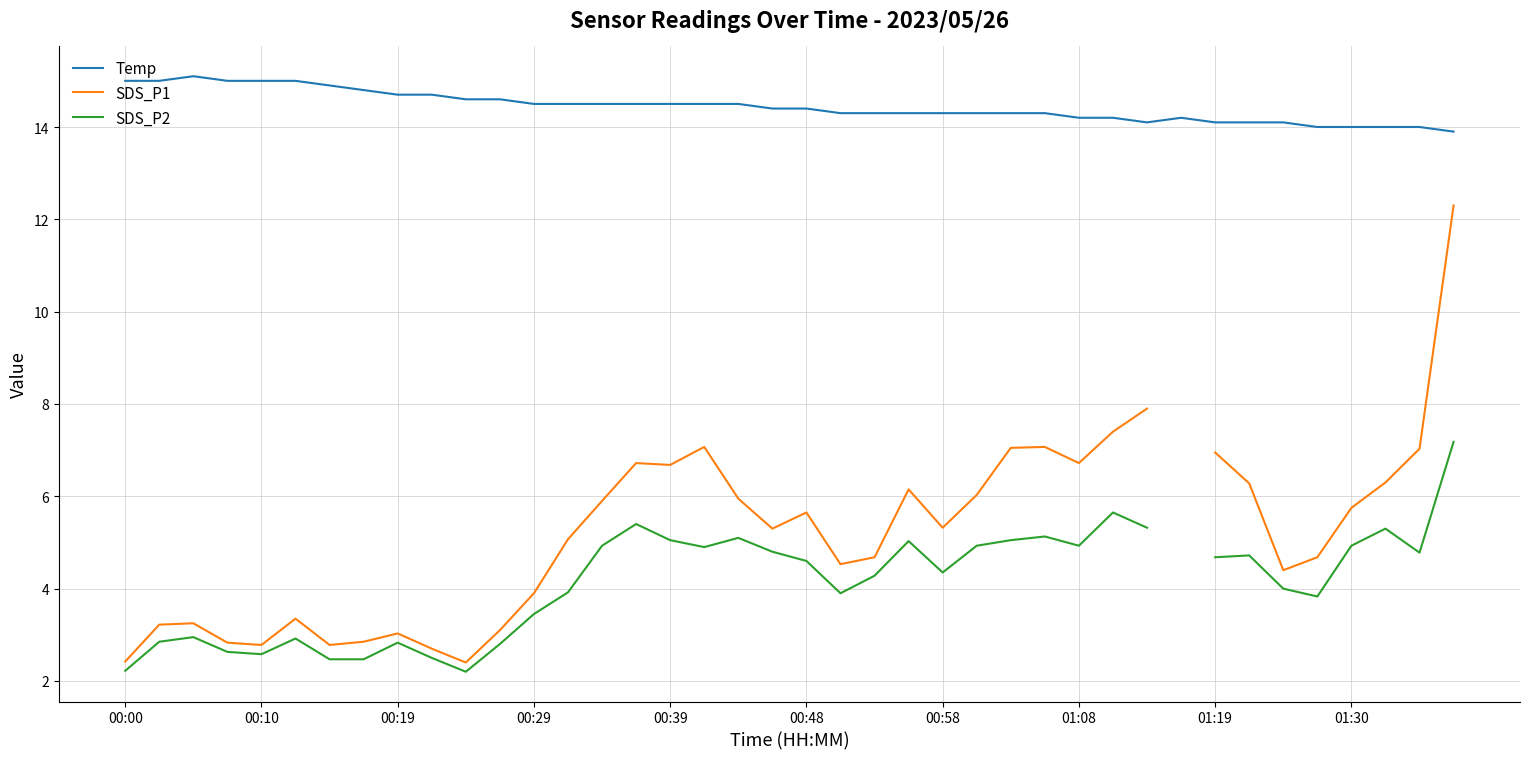

The Temp series shows 14.2 at 31. True or false?

True